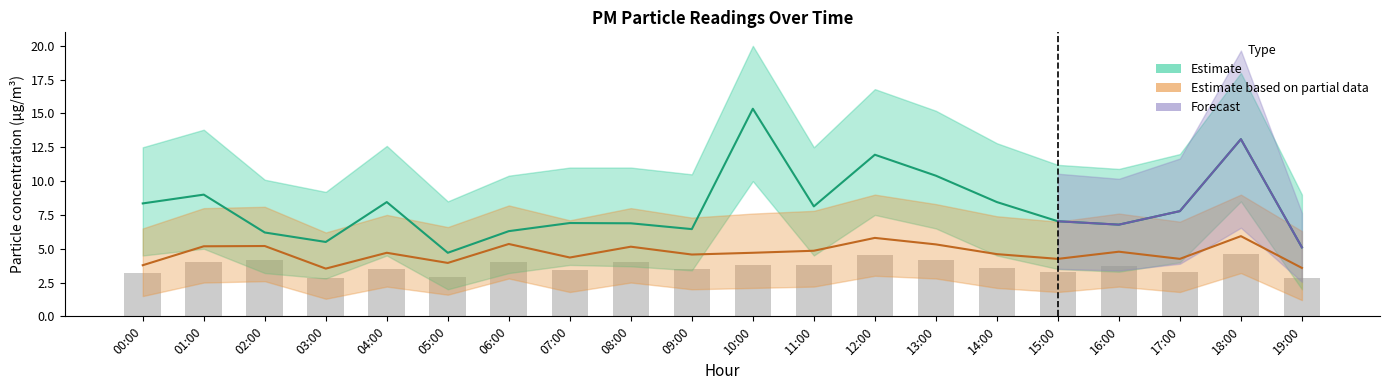

What is the sum of the P2_upper values at 08:00 and 09:00?

7.5